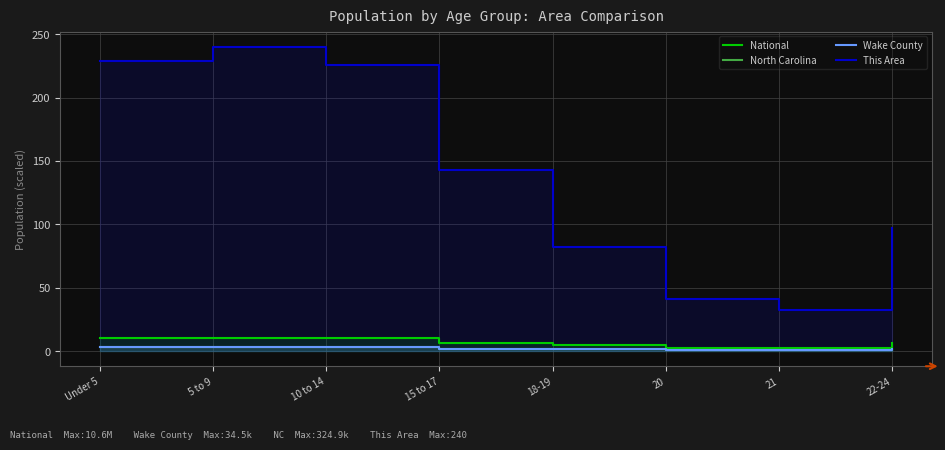

Where is the first local minimum for North Carolina?

21